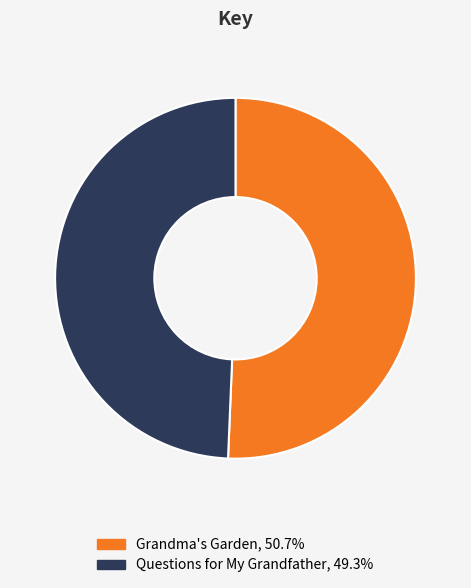

The Grandma's Garden slice represents 51% of the pie. True or false?

True